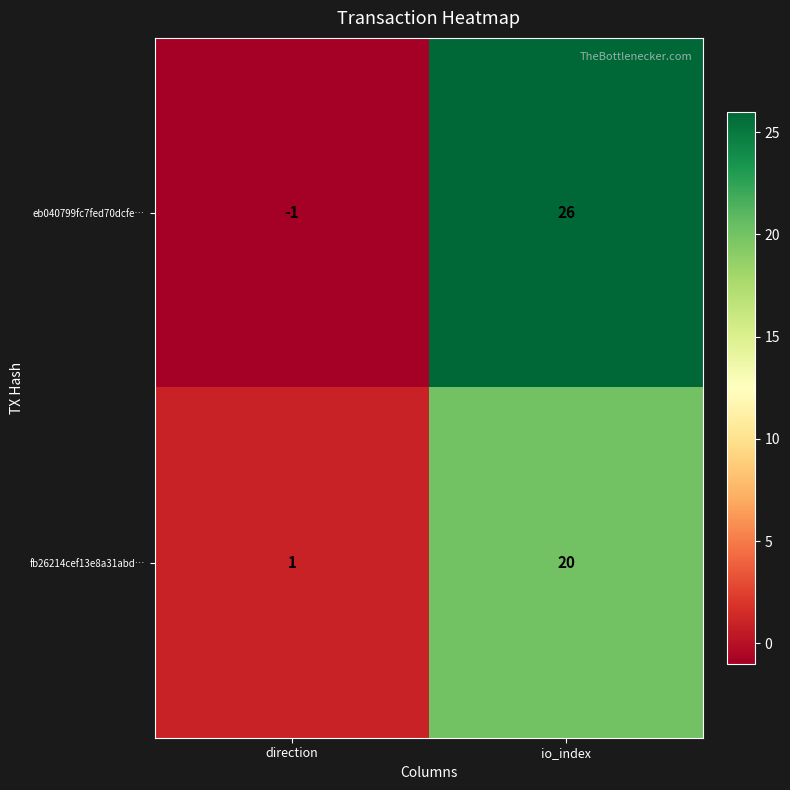

How many values in eb040799fc7fed70dcfe… are above zero?

1